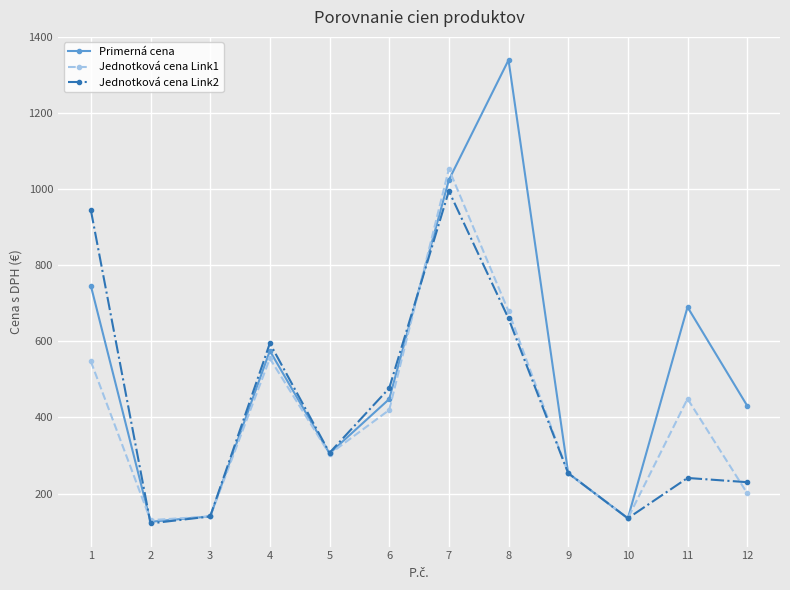

How many values in the Primerná cena series are below 448?

6